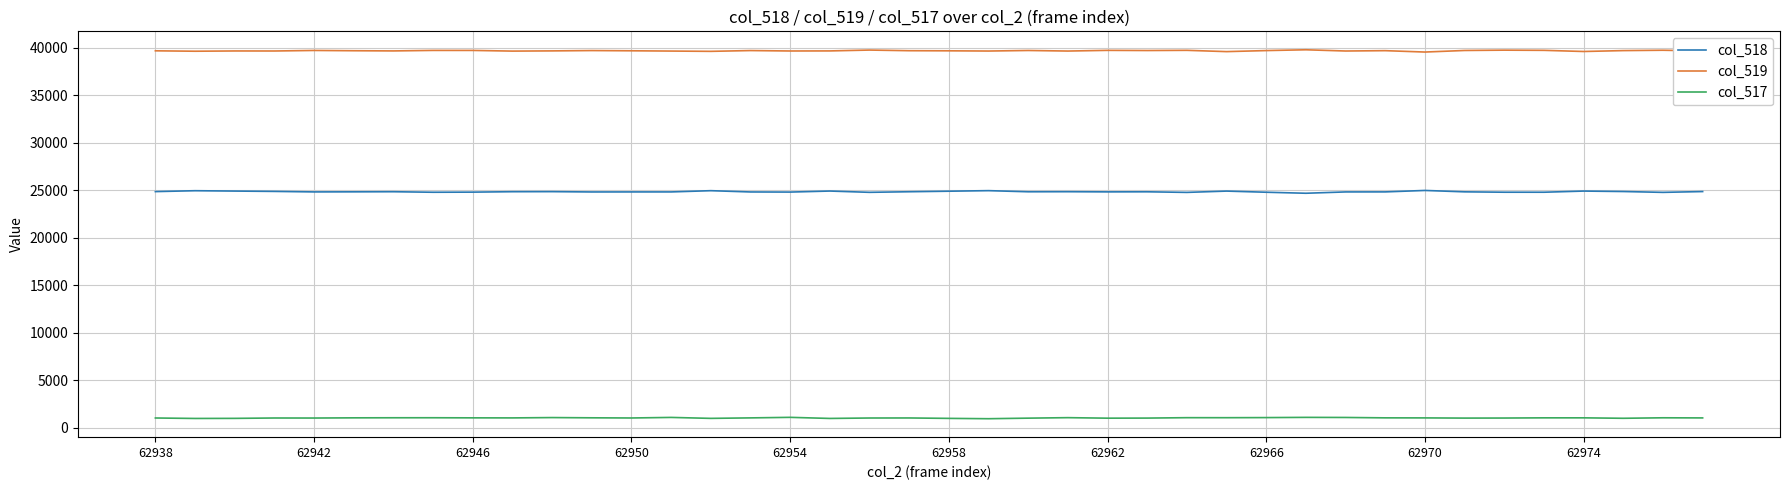

True or false: col_518 has more than 2 interior local peaks.

True